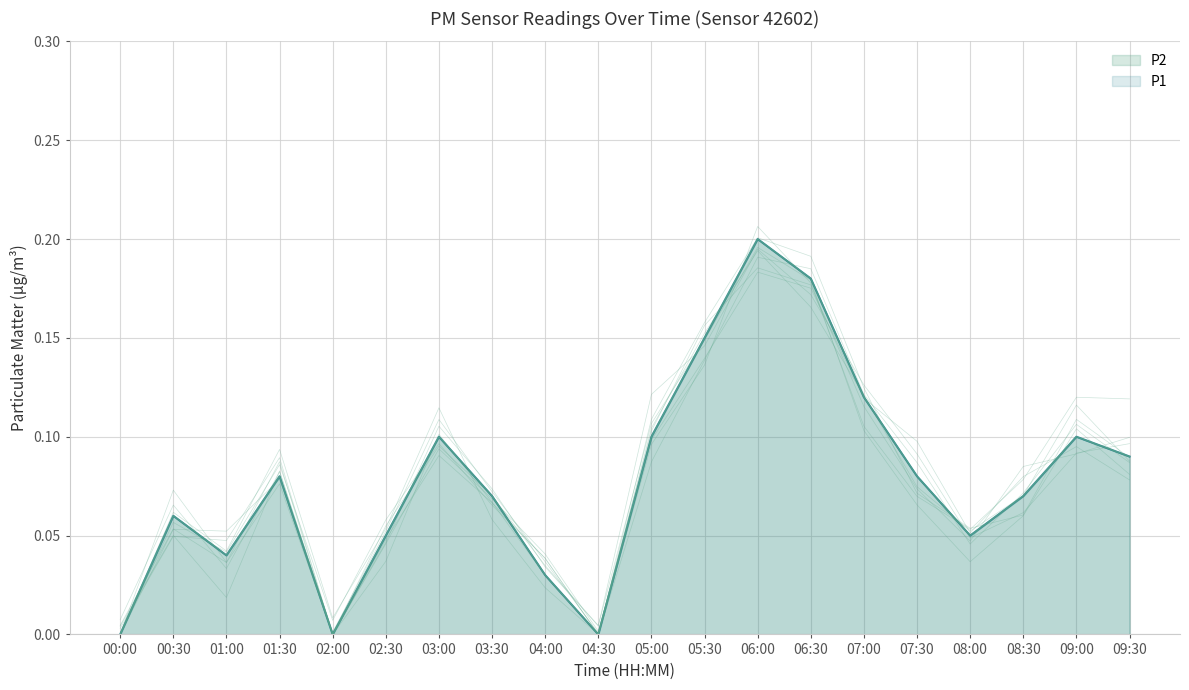

True or false: P2 has more than 2 points higher than both neighbors.

True